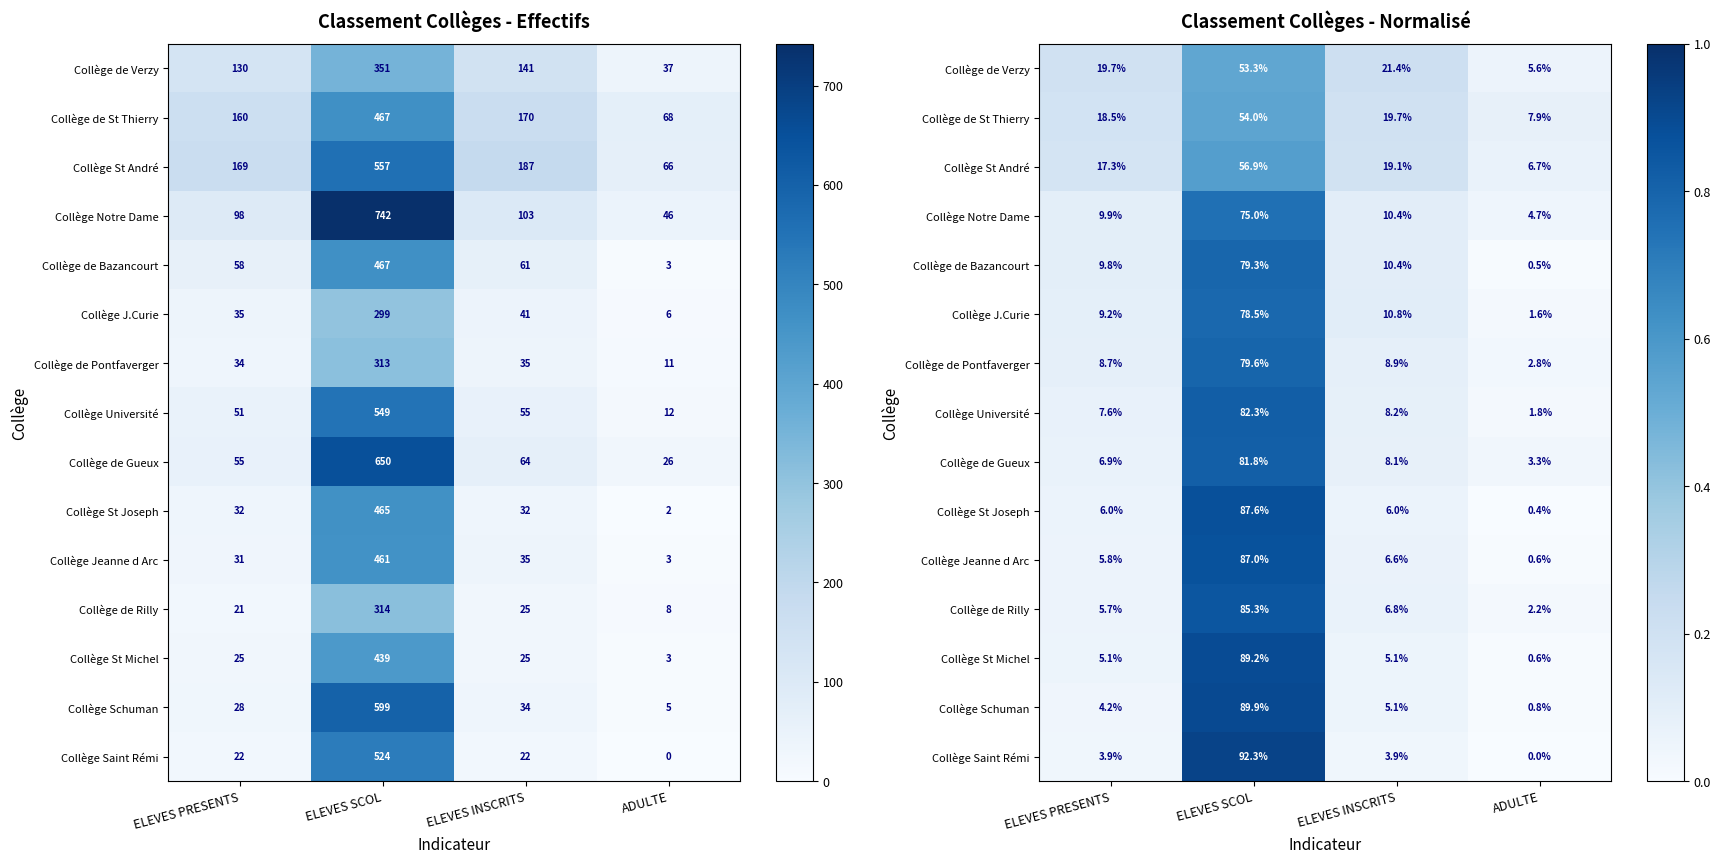

Is the value of Collège Université at ADULTE greater than the value of Collège de St Thierry at ADULTE?

No